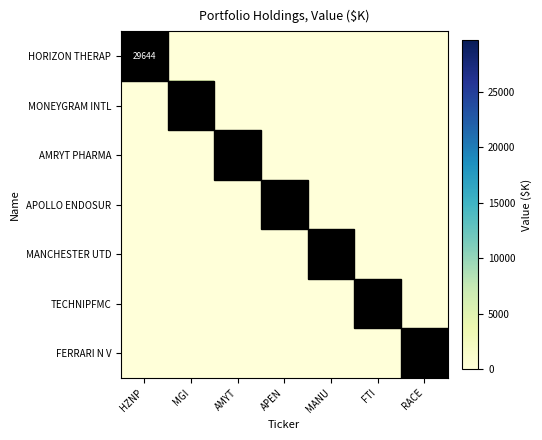

The APOLLO ENDOSUR series shows 5051 at APEN. True or false?

False